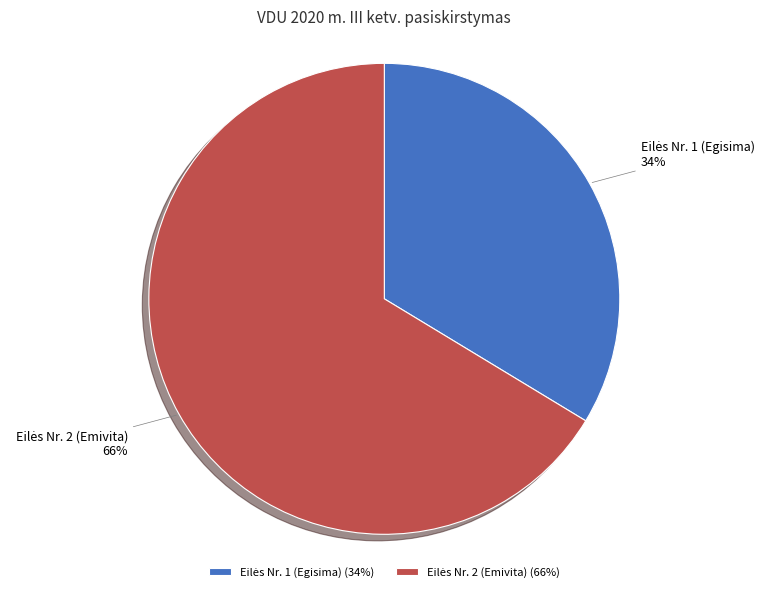

Does any single category account for the majority?

Yes